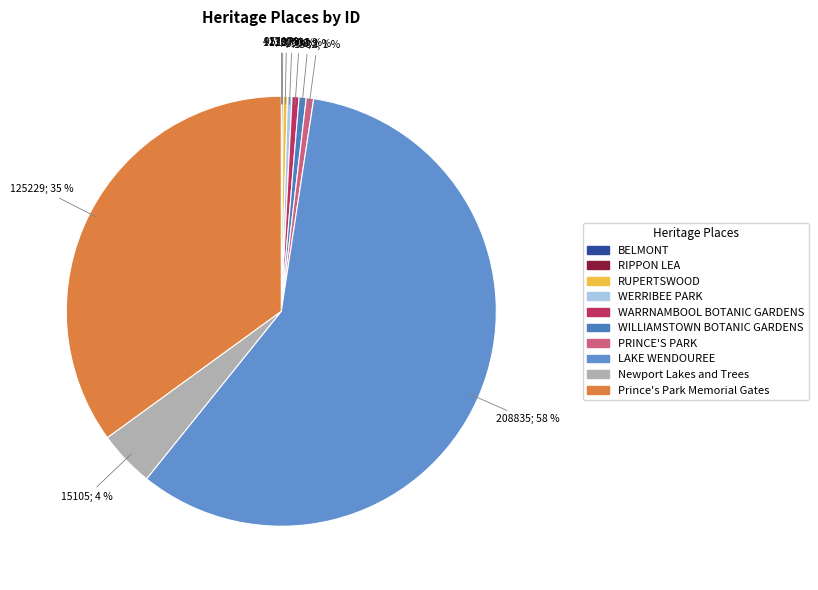

To the nearest percent, what percentage of the pie is LAKE WENDOUREE?

58%